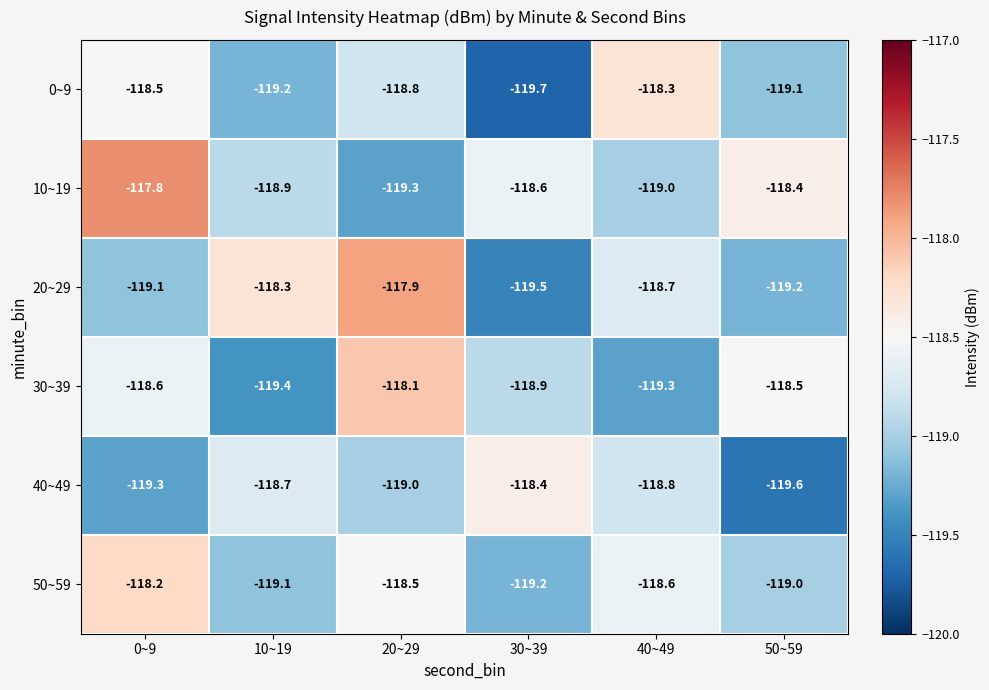

List the labels in order of 40~49 value, largest first.

30~39, 10~19, 40~49, 20~29, 0~9, 50~59